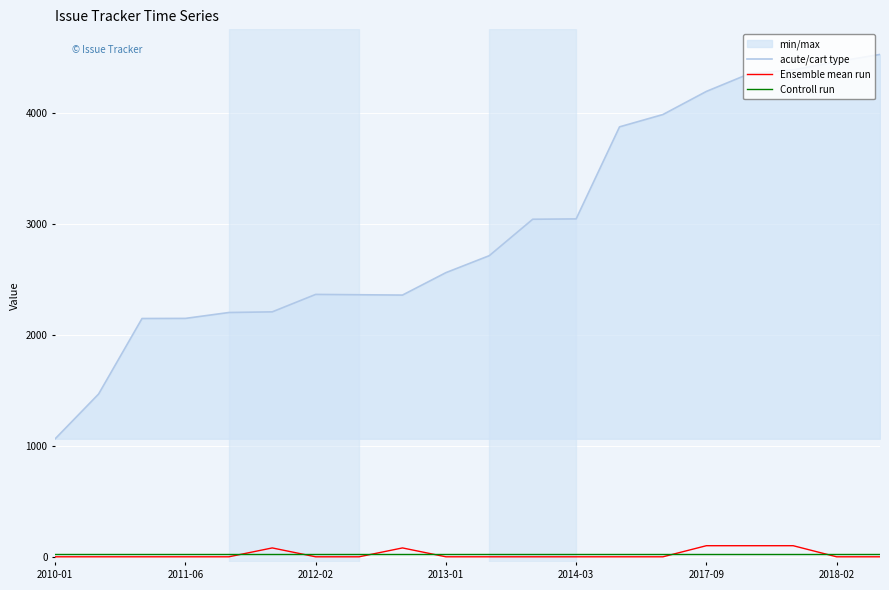

What is the greatest value displayed?

4524